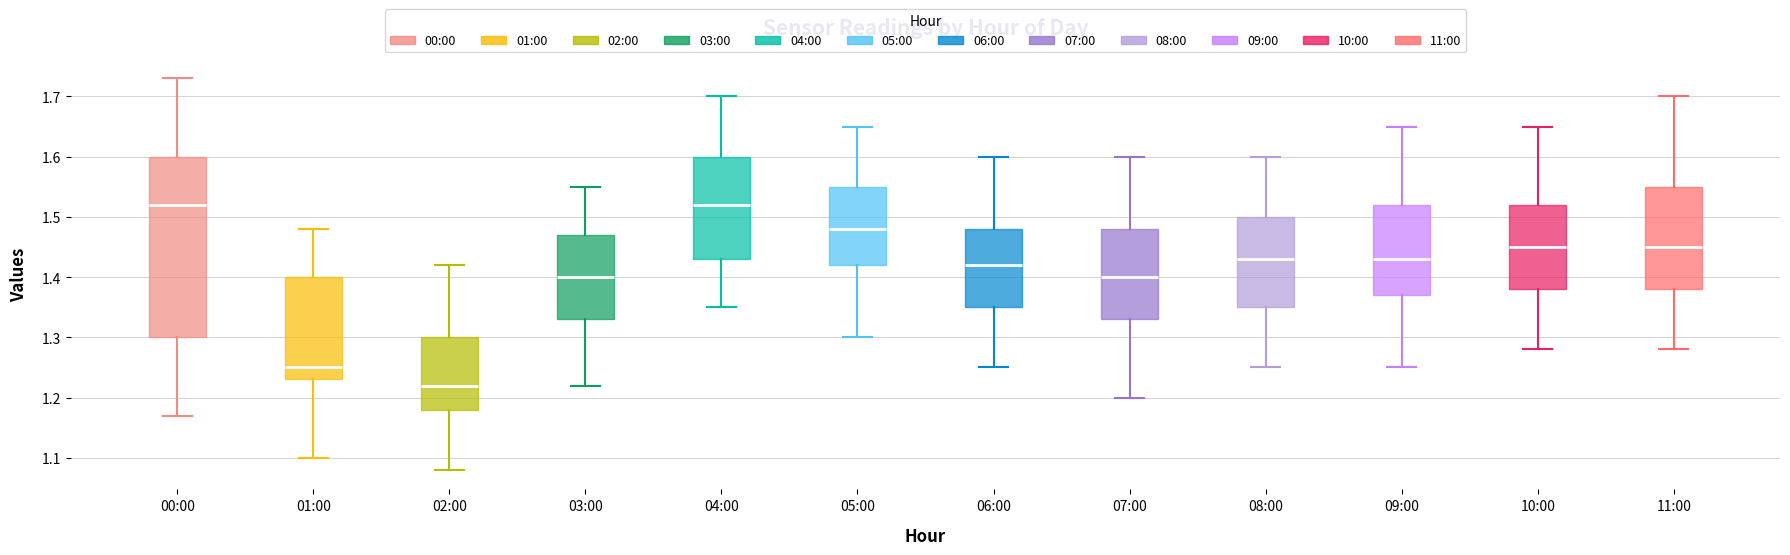

Reading left to right, read every box against the y-axis: the position of its median line, the range the box covers, and the ends of its whiskers. The values are not printed on the chart, so give them approximately, as read against the axis.

00:00: median 1.52, box 1.30 to 1.60, whiskers 1.17 to 1.73
01:00: median 1.25, box 1.23 to 1.40, whiskers 1.10 to 1.48
02:00: median 1.22, box 1.18 to 1.30, whiskers 1.08 to 1.42
03:00: median 1.40, box 1.33 to 1.47, whiskers 1.22 to 1.55
04:00: median 1.52, box 1.43 to 1.60, whiskers 1.35 to 1.70
05:00: median 1.48, box 1.42 to 1.55, whiskers 1.30 to 1.65
06:00: median 1.42, box 1.35 to 1.48, whiskers 1.25 to 1.60
07:00: median 1.40, box 1.33 to 1.48, whiskers 1.20 to 1.60
08:00: median 1.43, box 1.35 to 1.50, whiskers 1.25 to 1.60
09:00: median 1.43, box 1.37 to 1.52, whiskers 1.25 to 1.65
10:00: median 1.45, box 1.38 to 1.52, whiskers 1.28 to 1.65
11:00: median 1.45, box 1.38 to 1.55, whiskers 1.28 to 1.70